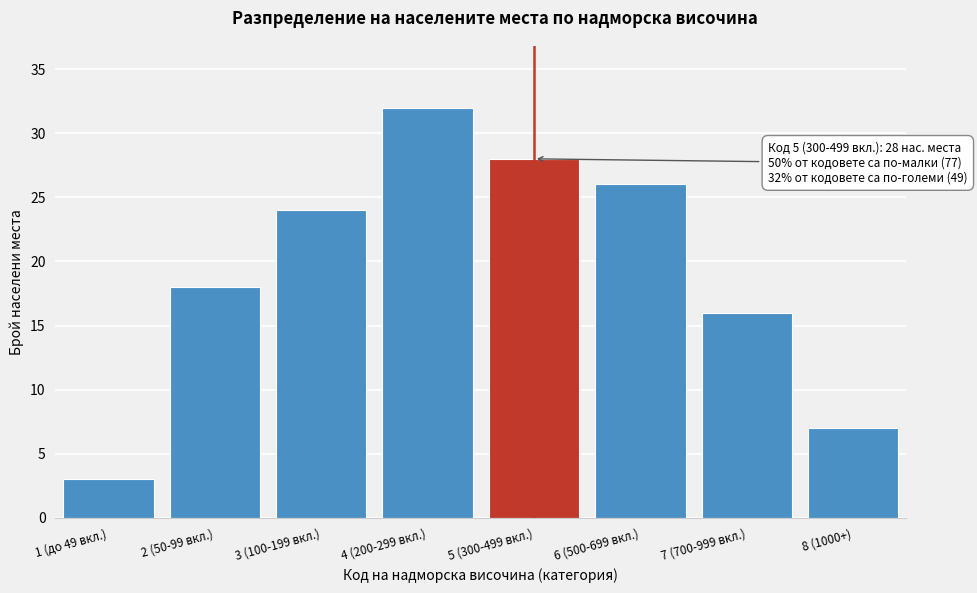

Reading left to right, extract all data points from this chart.

1 (до 49 вкл.)=3	2 (50-99 вкл.)=18	3 (100-199 вкл.)=24	4 (200-299 вкл.)=32	5 (300-499 вкл.)=28	6 (500-699 вкл.)=26	7 (700-999 вкл.)=16	8 (1000+)=7